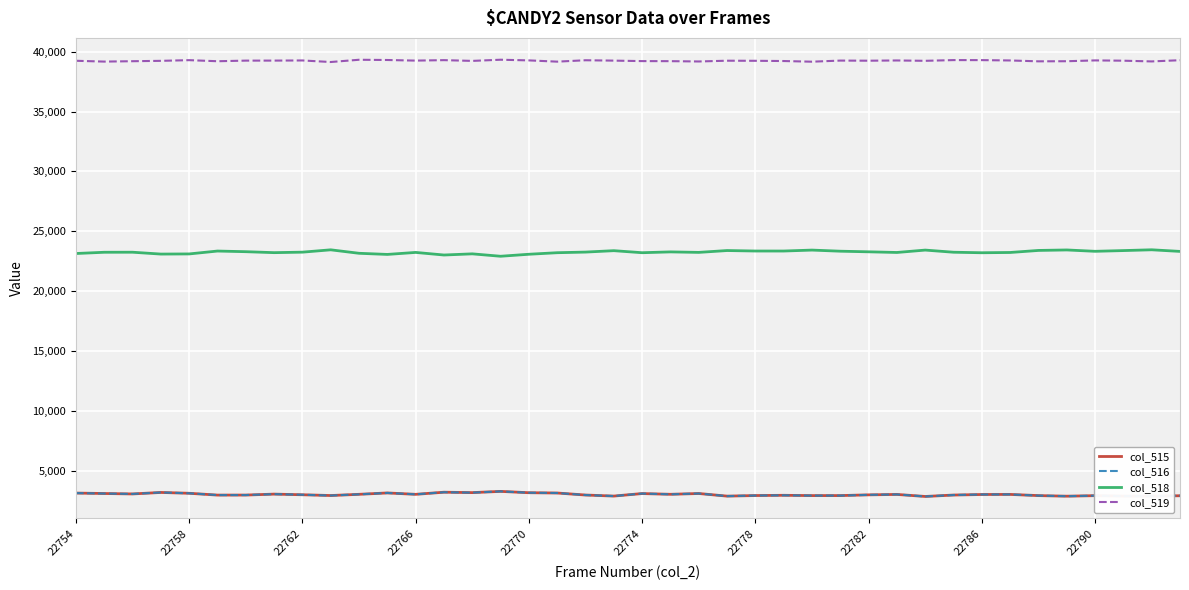

What is the lowest value of the col_516 series?

2867